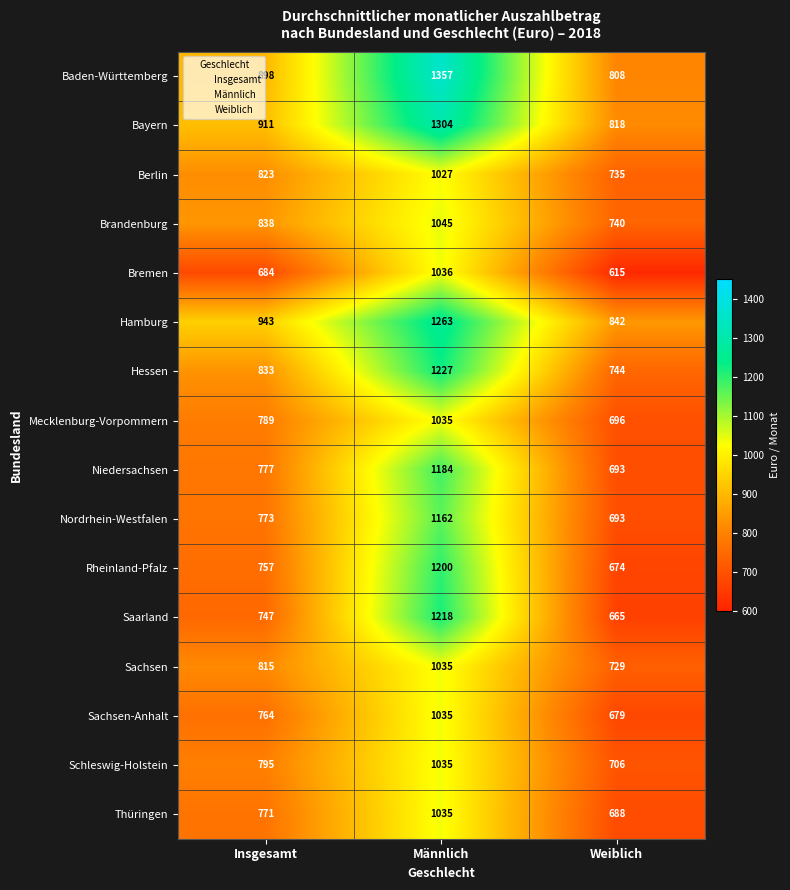

The value of Bayern at Weiblich is 465. True or false?

False